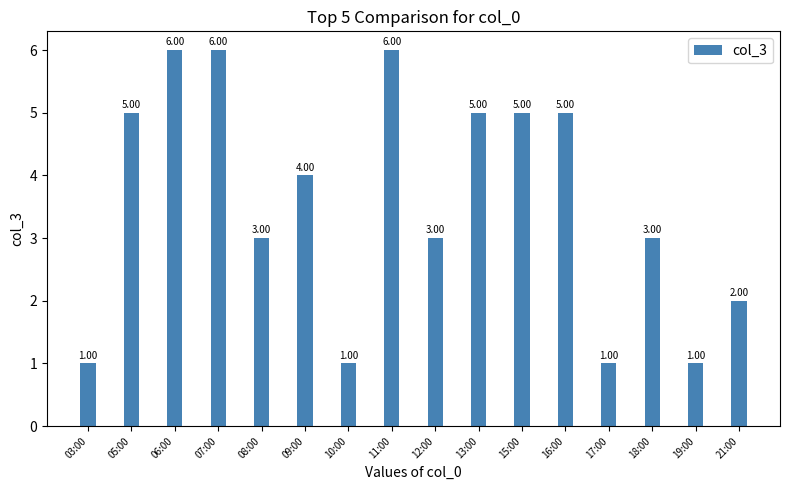

What position from the right is 19:00?

2